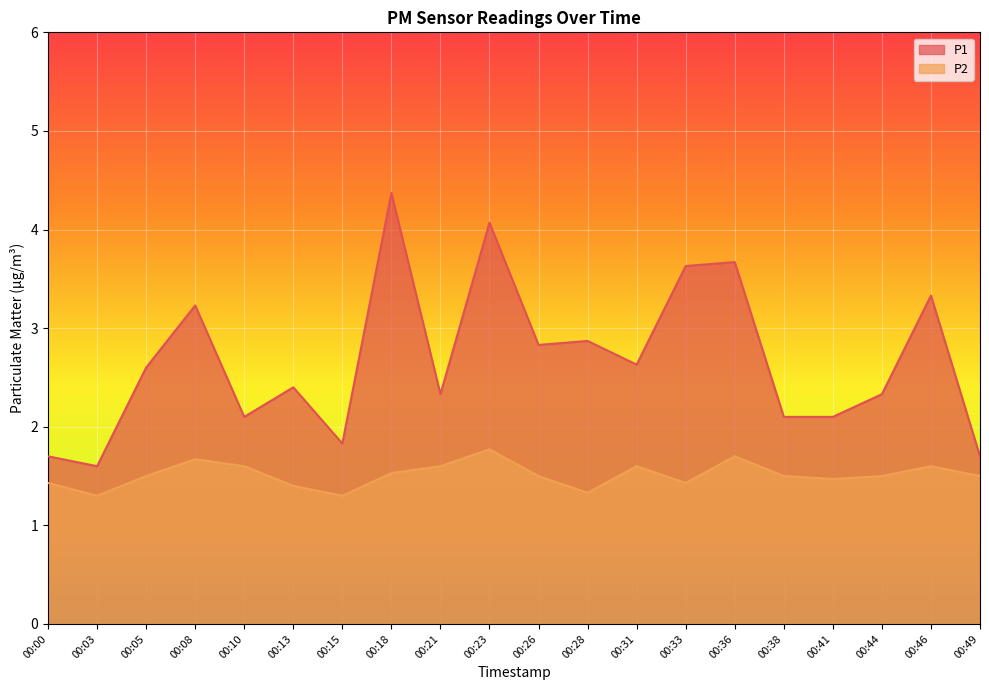

What is the difference between the P2 values at 00:36 and 00:00?

0.3